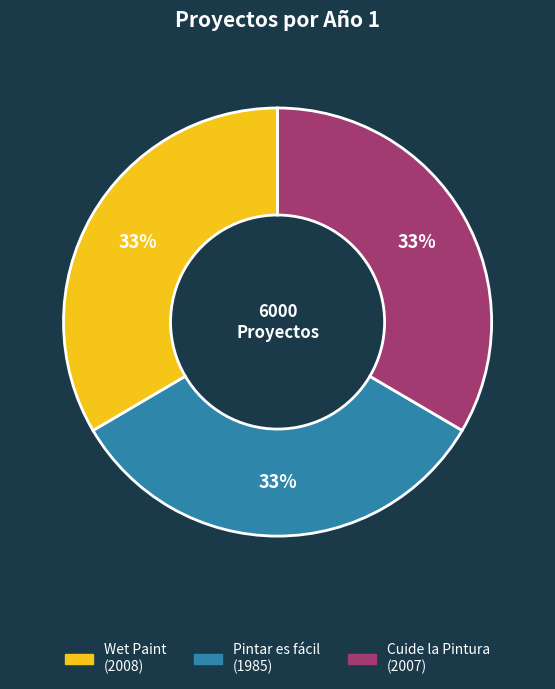

Count the number of slices in the pie.

3